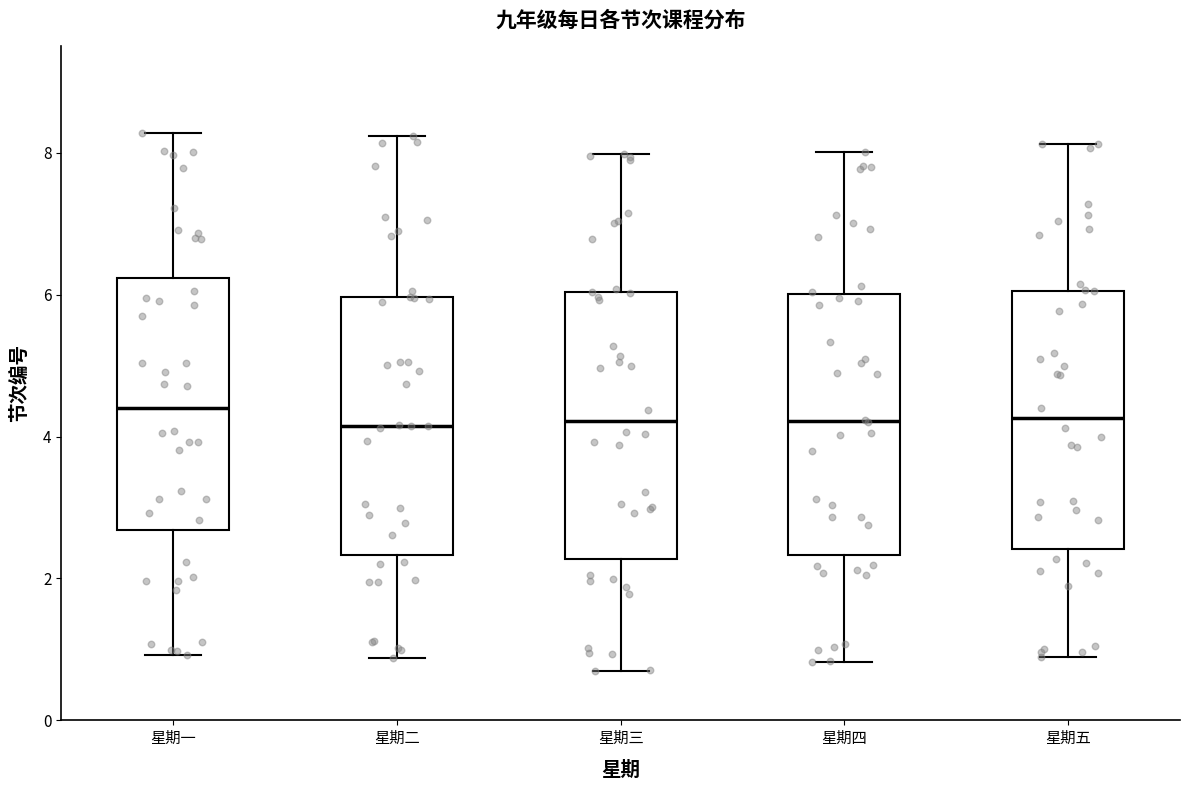

Reading left to right, read every box against the y-axis: the position of its median line, the range the box covers, and the ends of its whiskers. The values are not printed on the chart, so give them approximately, as read against the axis.

星期一: median 4.4, box 2.6 to 6.2, whiskers 1.0 to 8.2
星期二: median 4.2, box 2.4 to 6.0, whiskers 0.8 to 8.2
星期三: median 4.2, box 2.2 to 6.0, whiskers 0.8 to 8.0
星期四: median 4.2, box 2.4 to 6.0, whiskers 0.8 to 8.0
星期五: median 4.2, box 2.4 to 6.0, whiskers 0.8 to 8.2